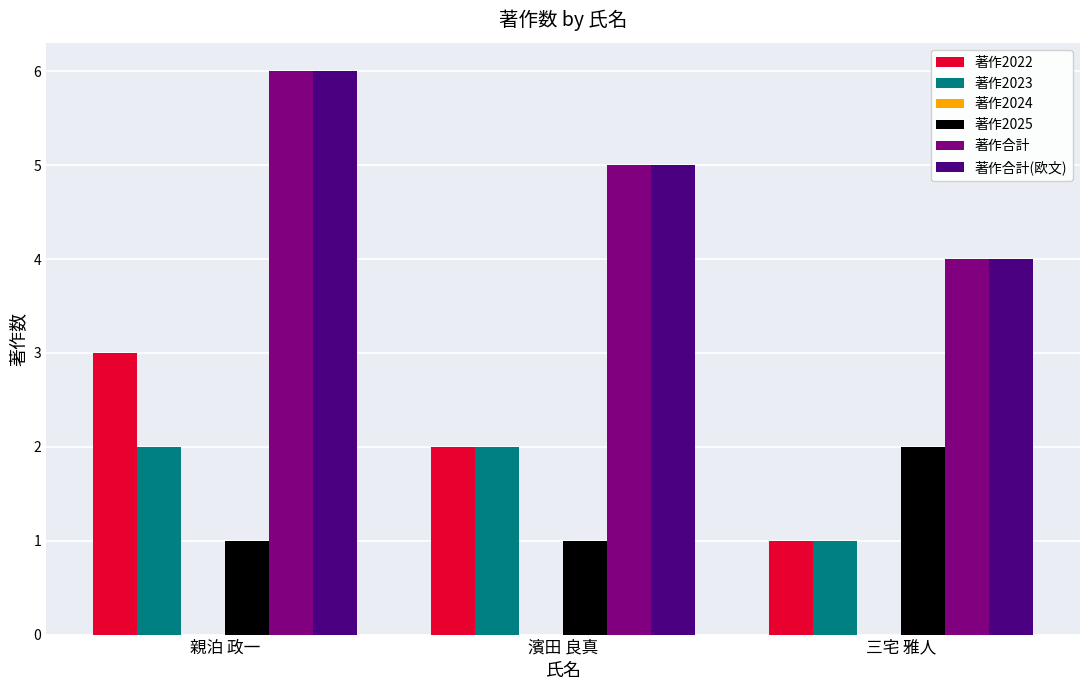

Reading left to right, transcribe all the data shown in this chart.

著作2022: 親泊 政一=3	濱田 良真=2	三宅 雅人=1
著作2023: 親泊 政一=2	濱田 良真=2	三宅 雅人=1
著作2025: 親泊 政一=1	濱田 良真=1	三宅 雅人=2
著作合計: 親泊 政一=6	濱田 良真=5	三宅 雅人=4
著作合計(欧文): 親泊 政一=6	濱田 良真=5	三宅 雅人=4